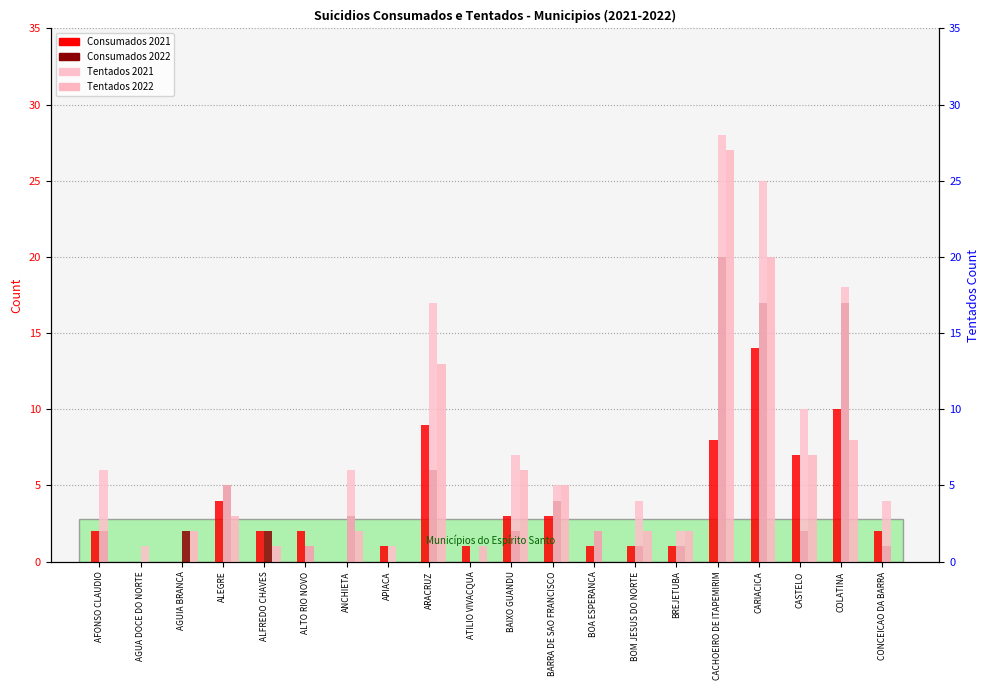

Is it true that Suicidios Tentados 2022 equals 28 at CARIACICA?

False